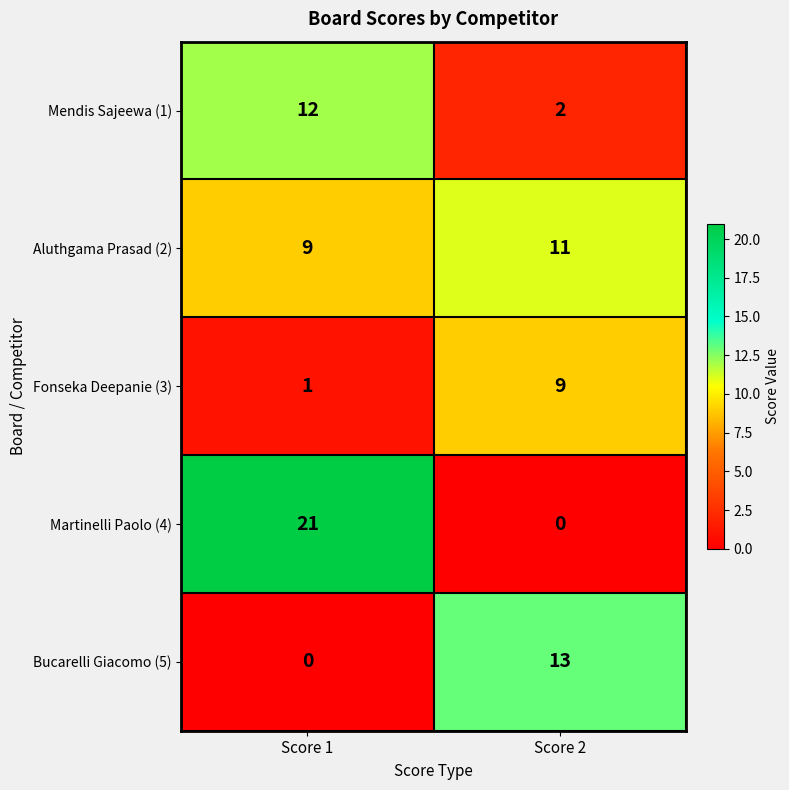

The value of Fonseka Deepanie (3) at Score 2 is 9. True or false?

True